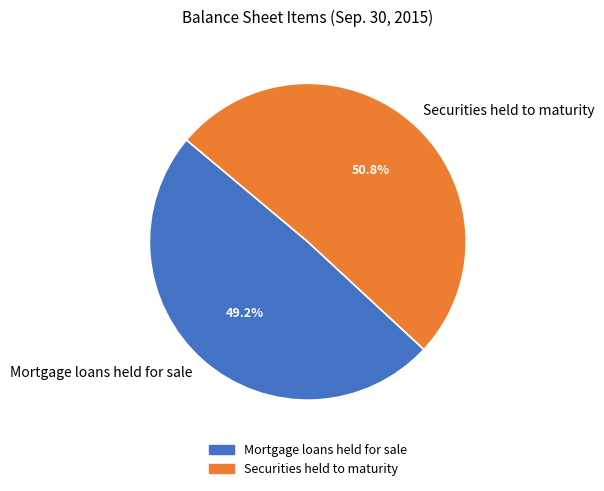

Which category accounts for the majority?

Securities held to maturity